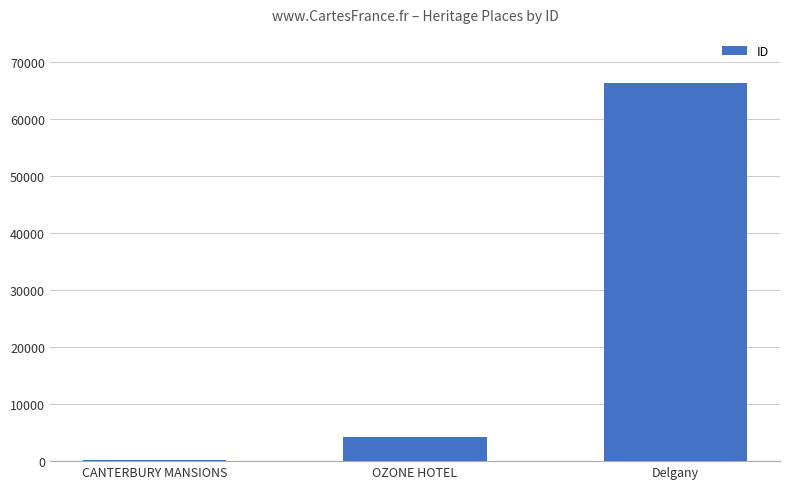

The value at Delgany is 38964. True or false?

False